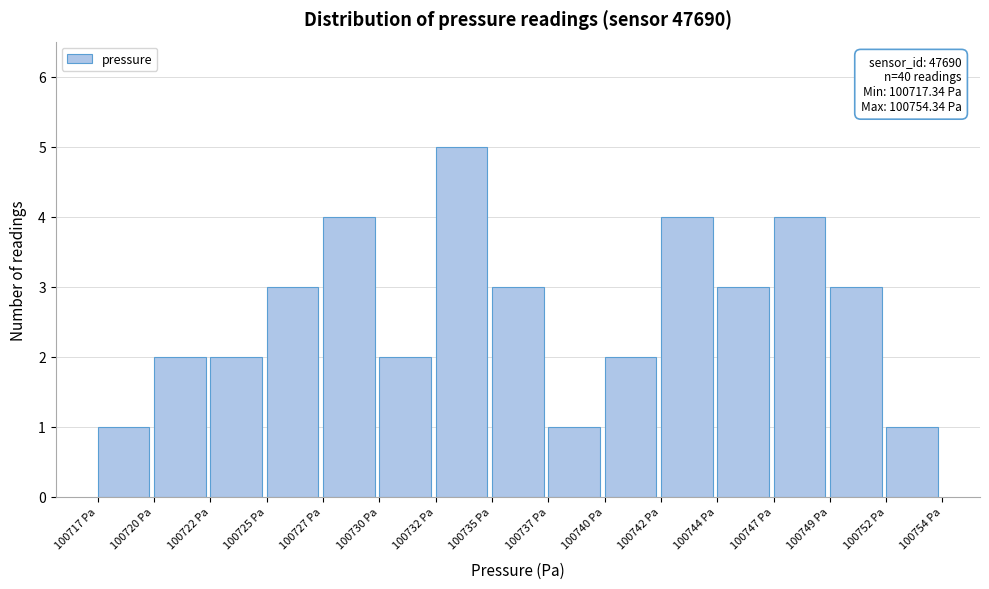

Reading right to left, list all the values displayed in this chart.

1	3	4	3	4	2	1	3	5	2	4	3	2	2	1